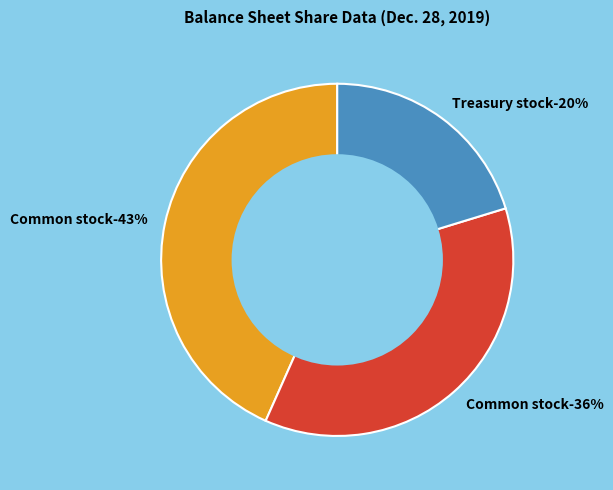

How much of the chart is everything except Common stock, shares issued?

63.6%